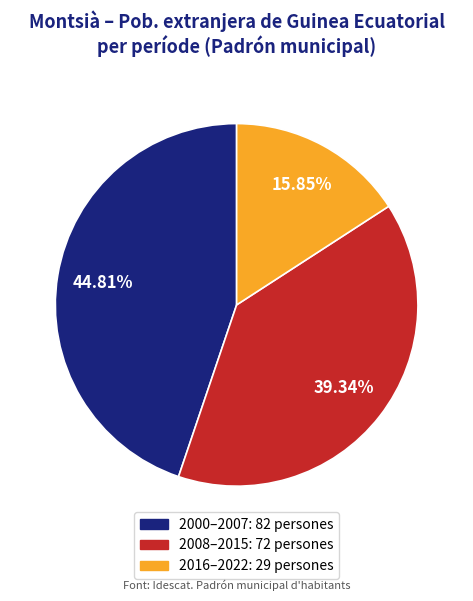

Is there a majority slice in this chart?

No